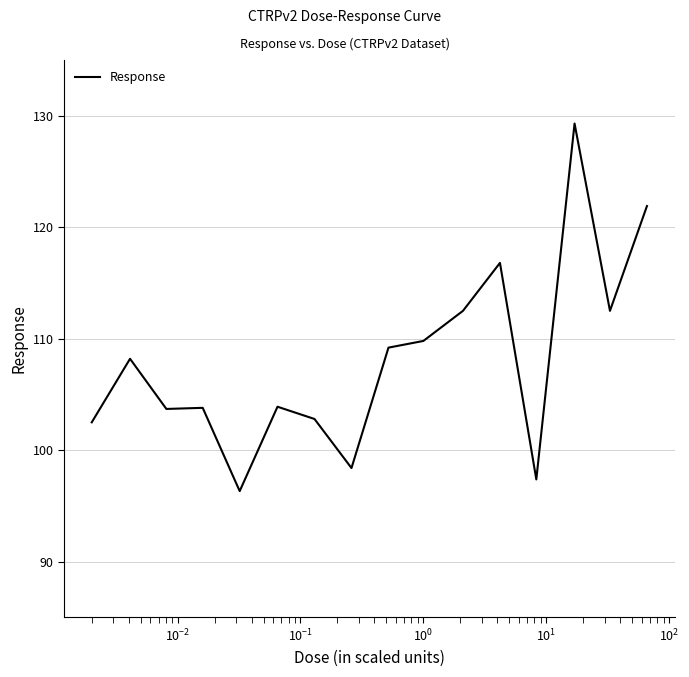

What is the greatest value displayed?

129.3